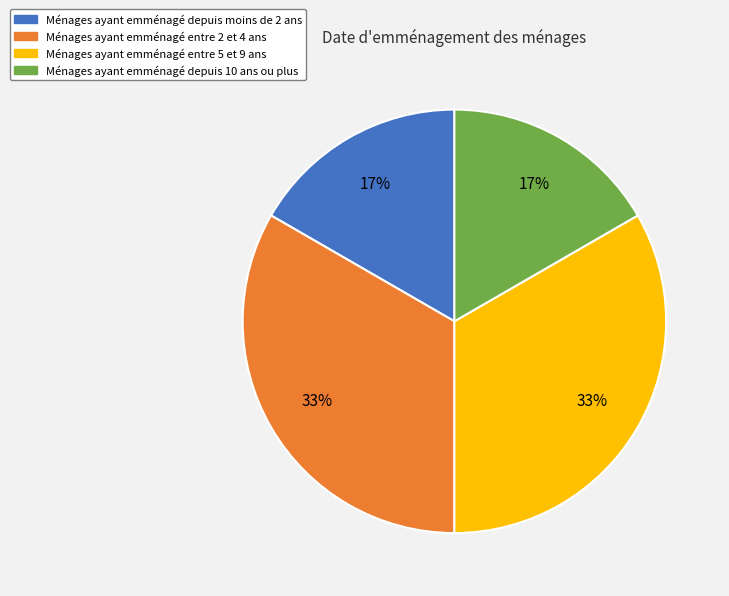

Is there a majority slice in this chart?

No